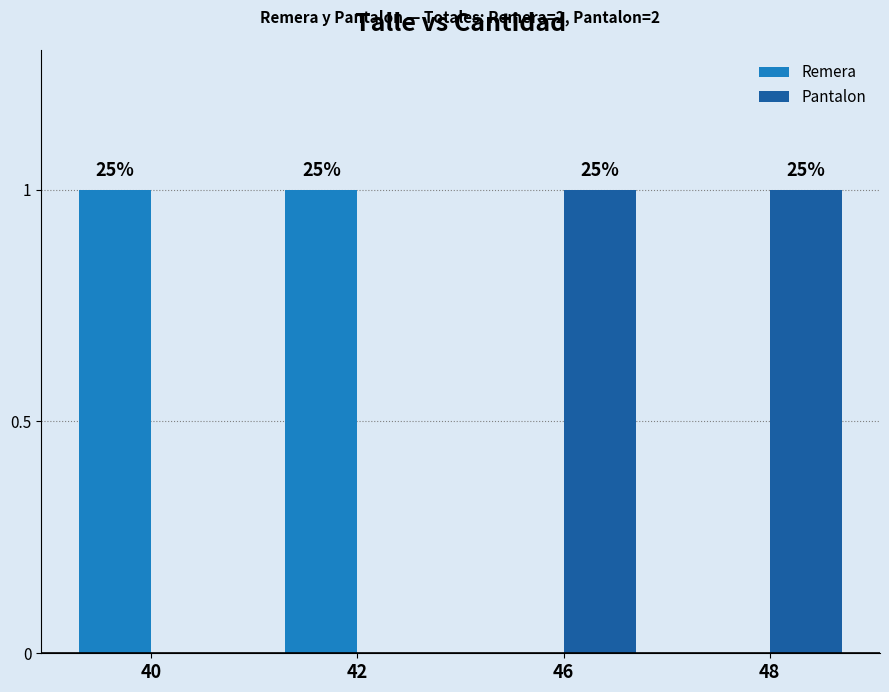

What is the value of the Pantalon bar at the 4th from the left?

1